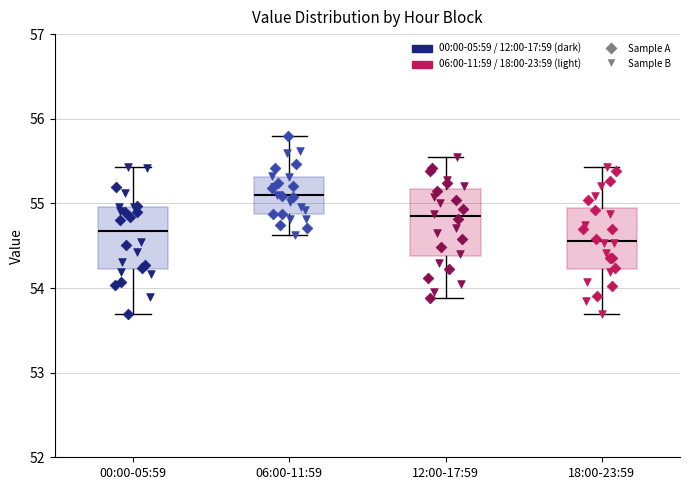

Reading left to right, read every box against the y-axis: the position of its median line, the range the box covers, and the ends of its whiskers. The values are not printed on the chart, so give them approximately, as read against the axis.

00:00-05:59: median 54.7, box 54.2 to 55.0, whiskers 53.7 to 55.4
06:00-11:59: median 55.1, box 54.9 to 55.3, whiskers 54.6 to 55.8
12:00-17:59: median 54.8, box 54.4 to 55.2, whiskers 53.9 to 55.6
18:00-23:59: median 54.6, box 54.2 to 55.0, whiskers 53.7 to 55.4